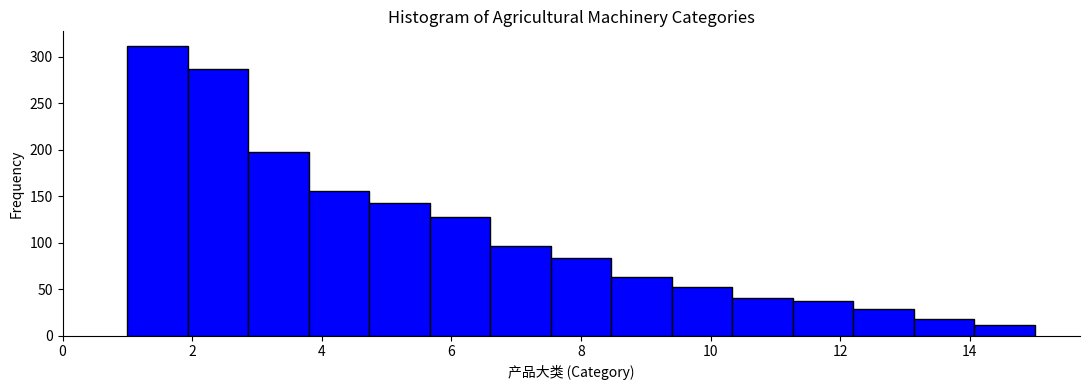

Reading left to right, list every bar in this chart as the range it spans on the x-axis followed by its height. Neither the bar edges nor the heights are printed on the chart, so give them approximately, as read against the axes.

1.0 to 2.0: 310
2.0 to 2.8: 285
2.8 to 3.8: 200
3.8 to 4.8: 155
4.8 to 5.6: 145
5.6 to 6.6: 130
6.6 to 7.6: 95
7.6 to 8.4: 85
8.4 to 9.4: 65
9.4 to 10.4: 50
10.4 to 11.2: 40
11.2 to 12.2: 35
12.2 to 13.2: 30
13.2 to 14.0: 20
14.0 to 15.0: 10